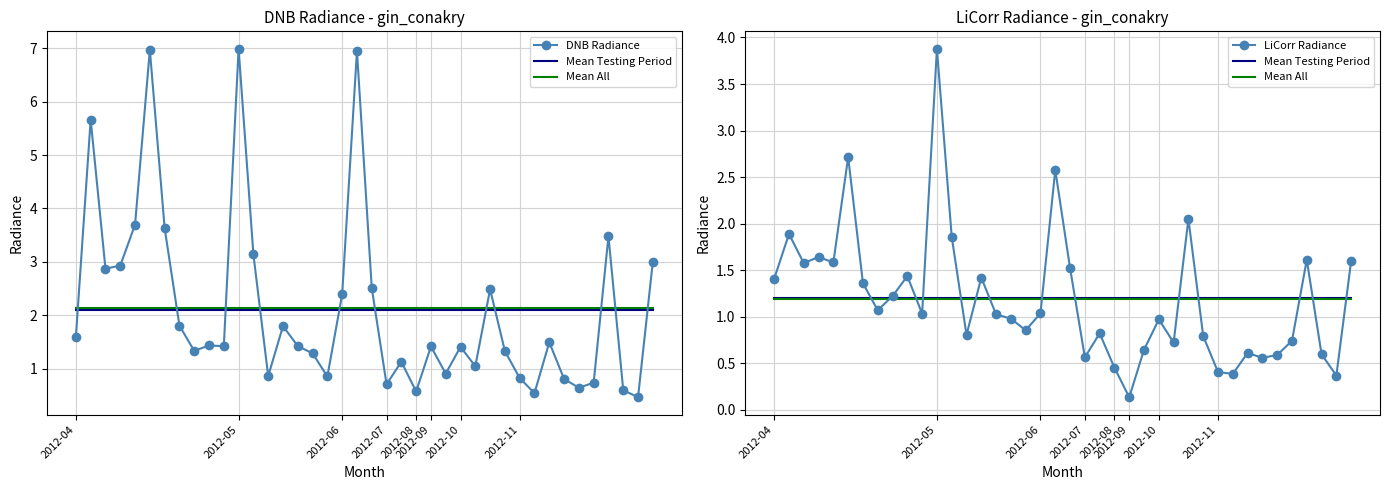

Reading right to left, extract all data points from this chart.

DNB Radiance: 3.0	0.5	0.6	3.5	0.7	0.6	0.8	1.5	0.5	0.8	1.3	2.5	1.0	1.4	0.9	1.4	0.6	1.1	0.7	2.5	6.9	2.4	0.9	1.3	1.4	1.8	0.9	3.1	7.0	1.4	1.4	1.3	1.8	3.6	7.0	3.7	2.9	2.9	5.7	1.6
Mean Testing Period: 1.2	1.2	1.2	1.2	1.2	1.2	1.2	1.2	1.2	1.2	1.2	1.2	1.2	1.2	1.2	1.2	1.2	1.2	1.2	1.2	1.2	1.2	1.2	1.2	1.2	1.2	1.2	1.2	1.2	1.2	1.2	1.2	1.2	1.2	1.2	1.2	1.2	1.2	1.2	1.2
Mean All: 1.2	1.2	1.2	1.2	1.2	1.2	1.2	1.2	1.2	1.2	1.2	1.2	1.2	1.2	1.2	1.2	1.2	1.2	1.2	1.2	1.2	1.2	1.2	1.2	1.2	1.2	1.2	1.2	1.2	1.2	1.2	1.2	1.2	1.2	1.2	1.2	1.2	1.2	1.2	1.2
LiCorr Radiance: 1.6	0.4	0.6	1.6	0.7	0.6	0.6	0.6	0.4	0.4	0.8	2.1	0.7	1.0	0.6	0.1	0.5	0.8	0.6	1.5	2.6	1.0	0.9	1.0	1.0	1.4	0.8	1.9	3.9	1.0	1.4	1.2	1.1	1.4	2.7	1.6	1.6	1.6	1.9	1.4